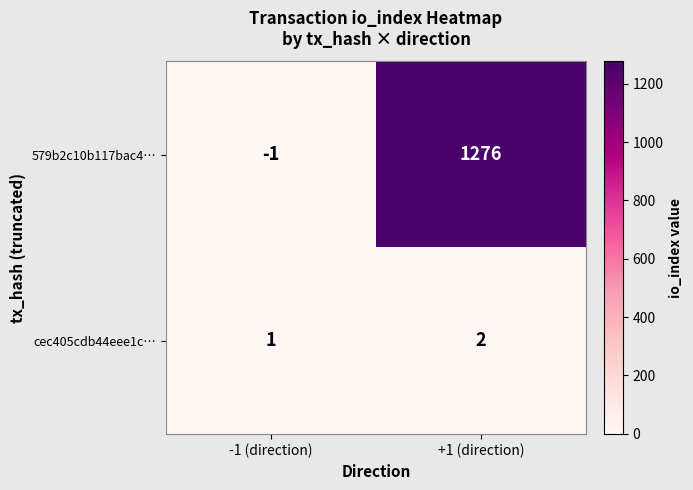

What is the maximum value shown in the chart?

1276